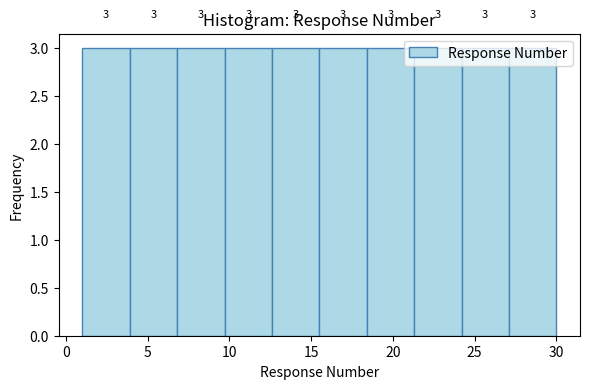

What is the height of the bar covering 9.7 to 12.6 on the x-axis? The bar edges are not printed on the chart, so give them approximately, as read against the axis.

3